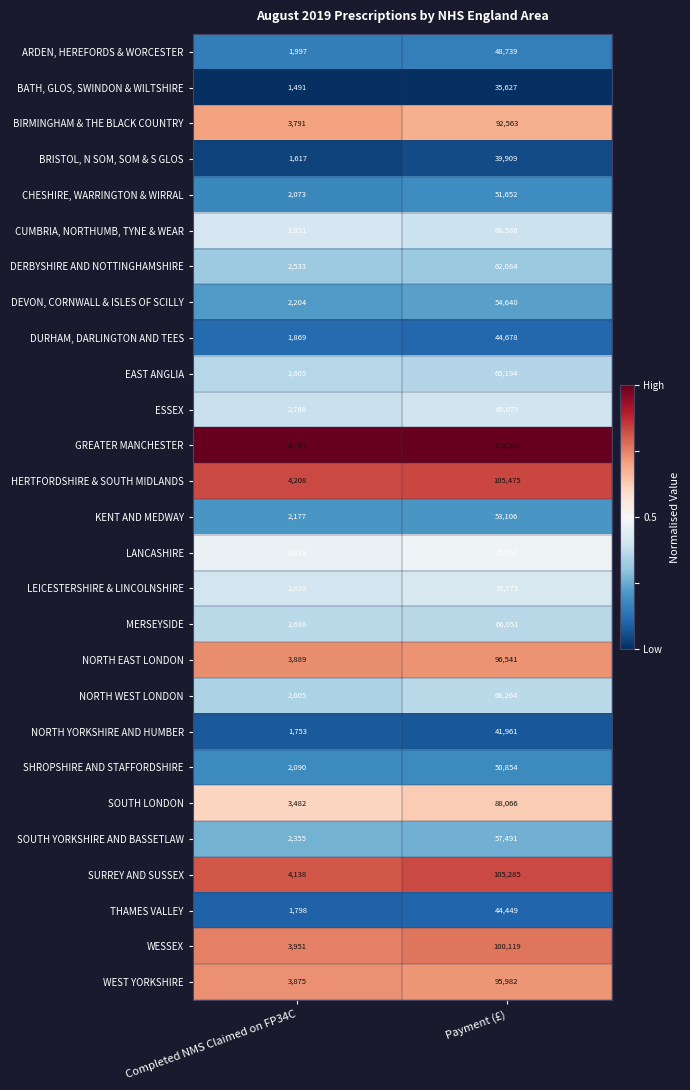

Is it true that BIRMINGHAM & THE BLACK COUNTRY equals 4986 at Completed NMS Claimed on FP34C?

False